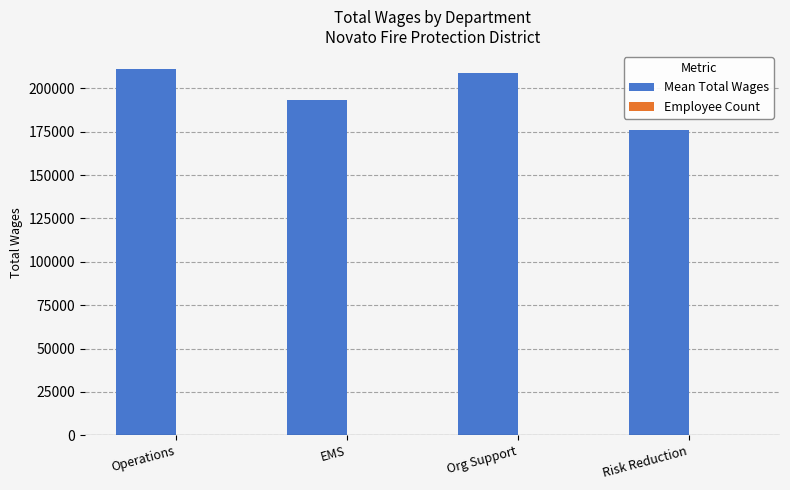

What is the maximum value shown in the chart?

211010.8